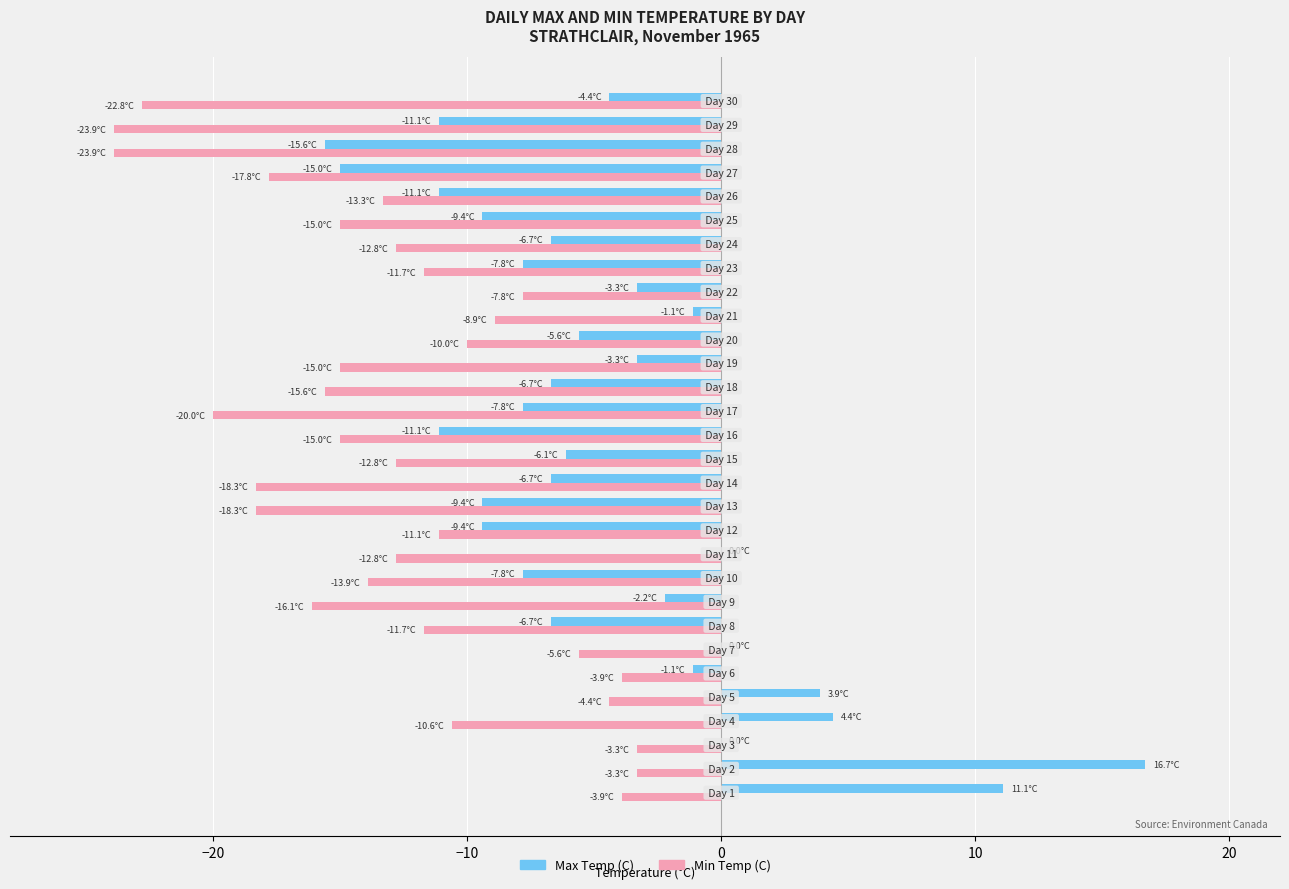

Which series has the largest total across all categories?

Max Temp (C)